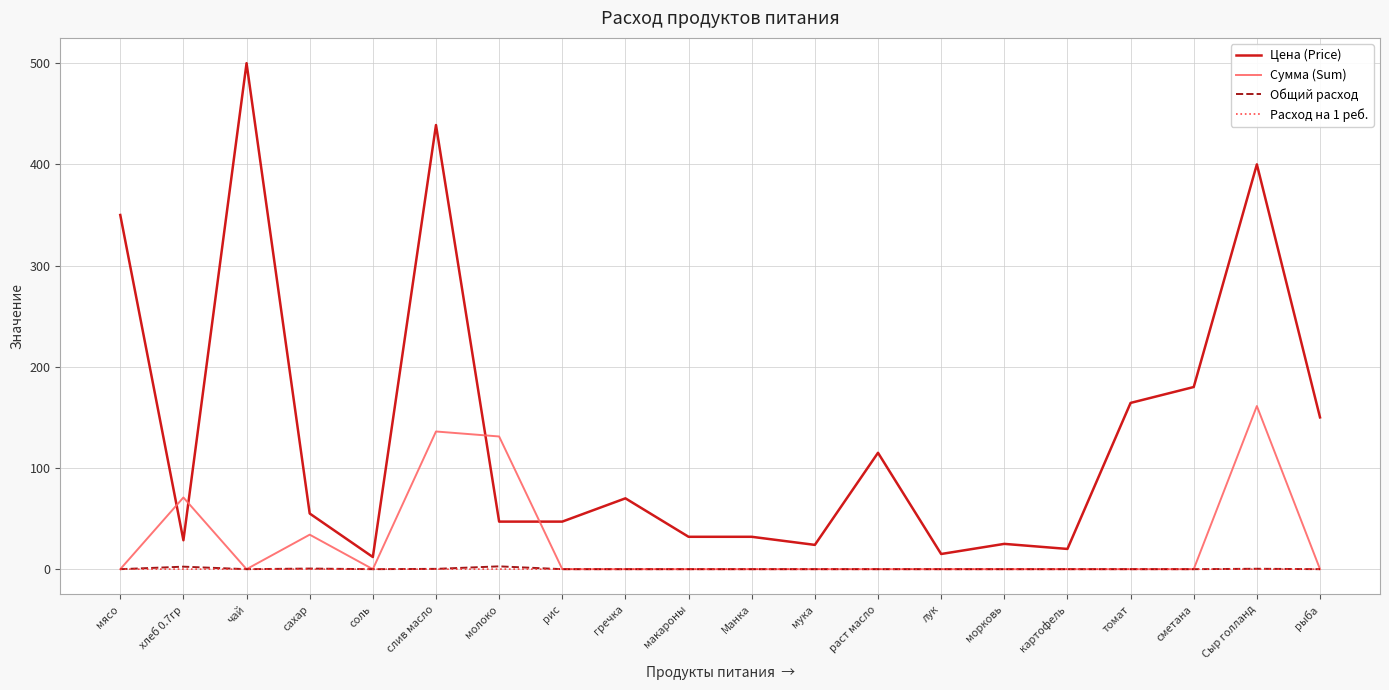

True or false: Цена (Price) and Общий расход cross at least once.

False